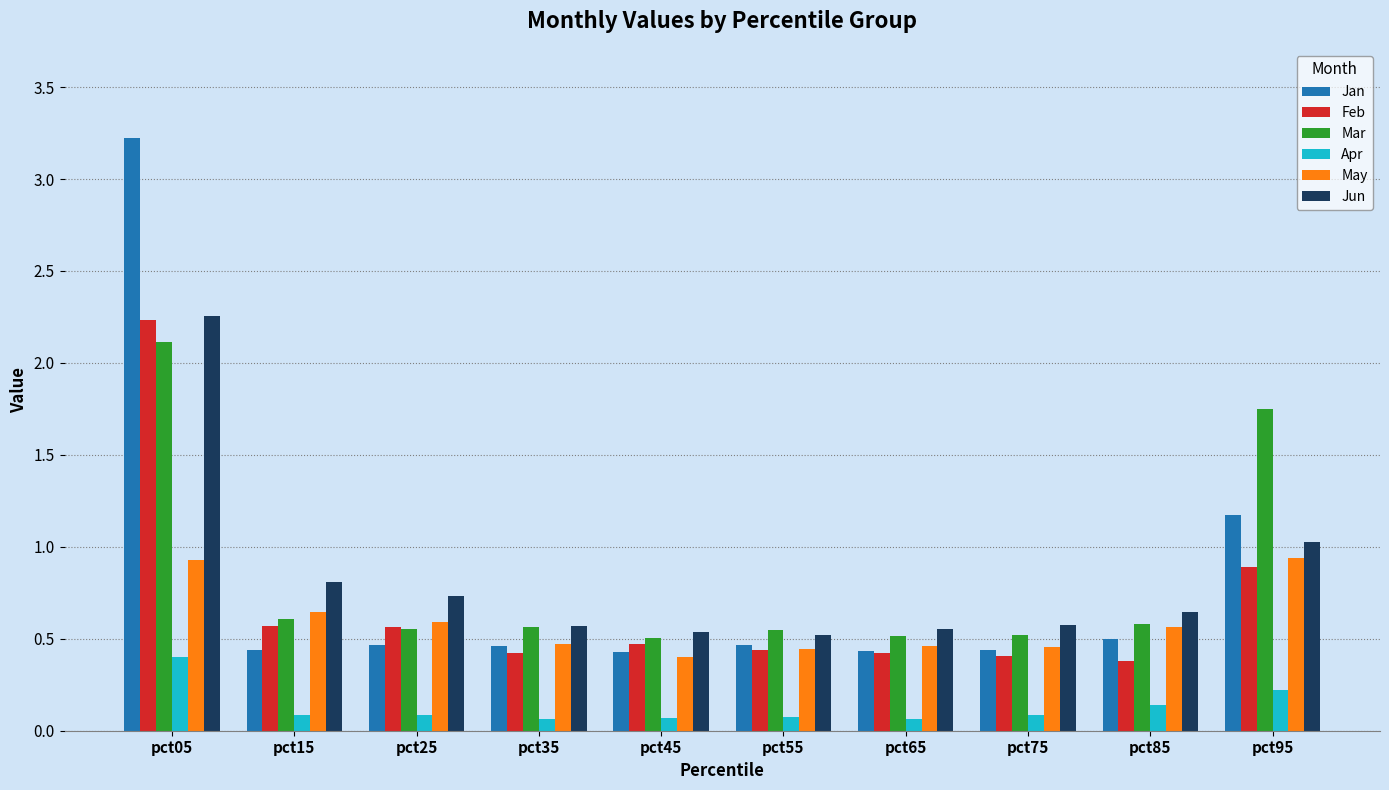

Which series has the largest range (max minus min)?

Jan